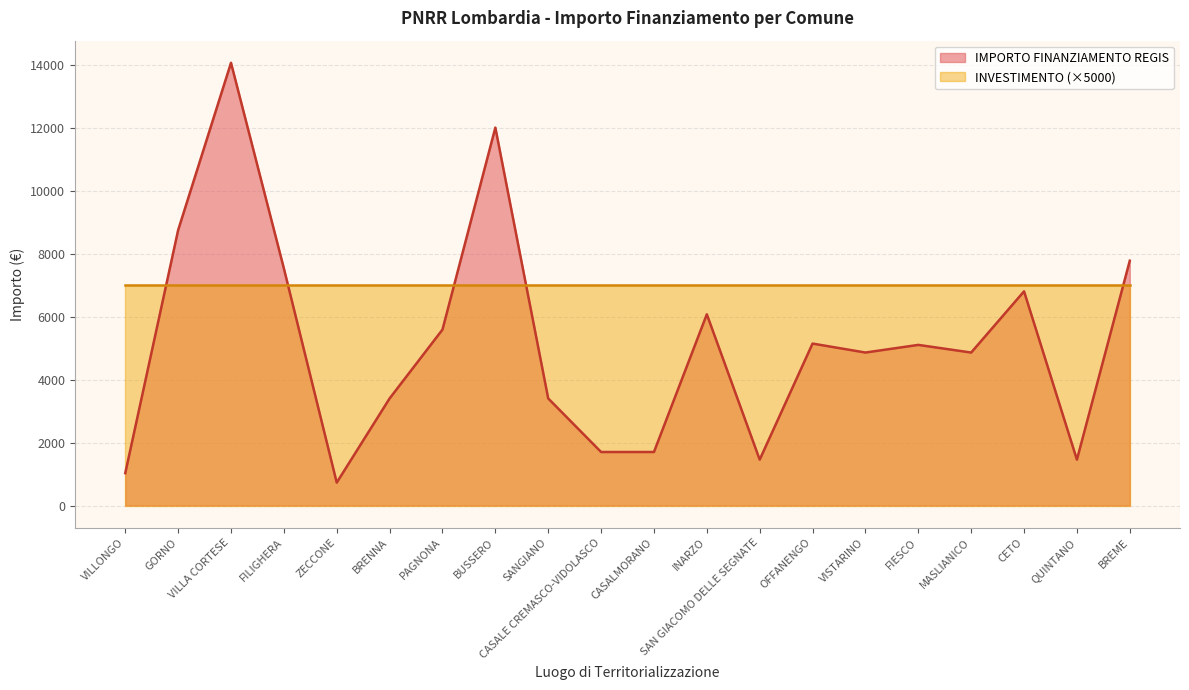

What is the maximum value shown in the chart?

14063